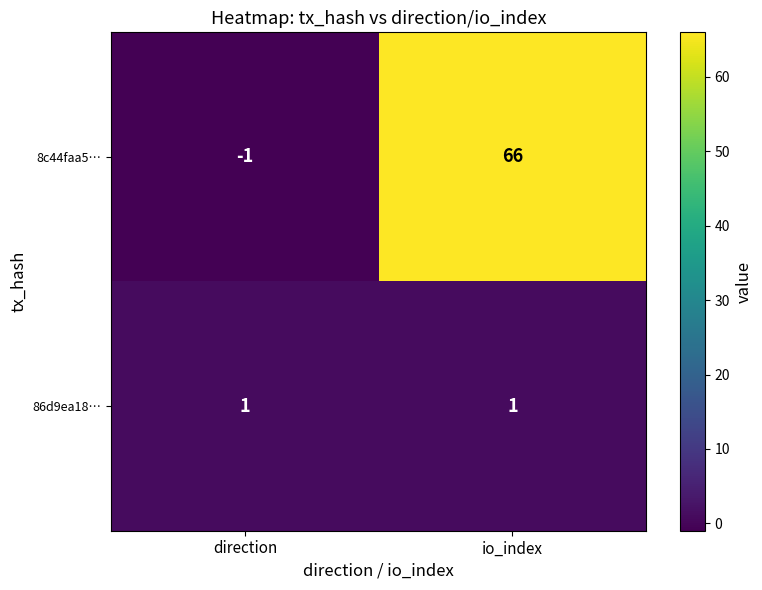

How many categories are shown in the chart?

2